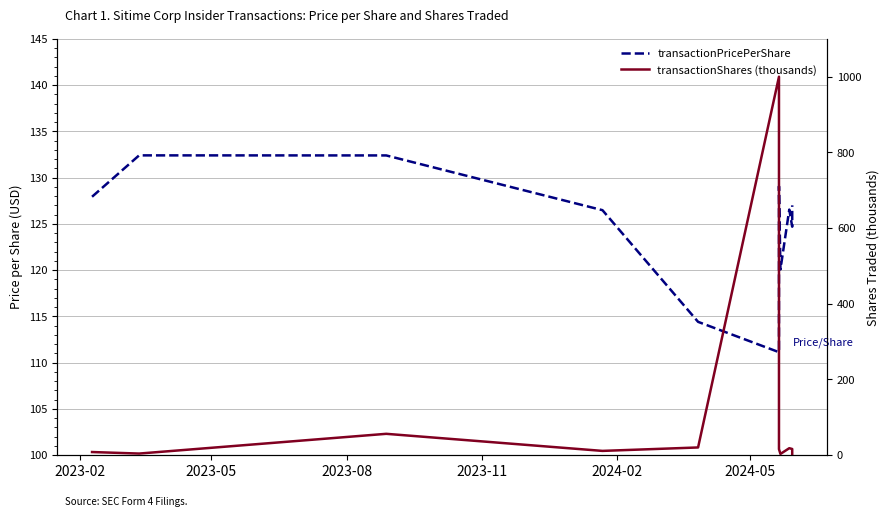

What is the value of the transactionPricePerShare point at the 5th from the left?

114.4